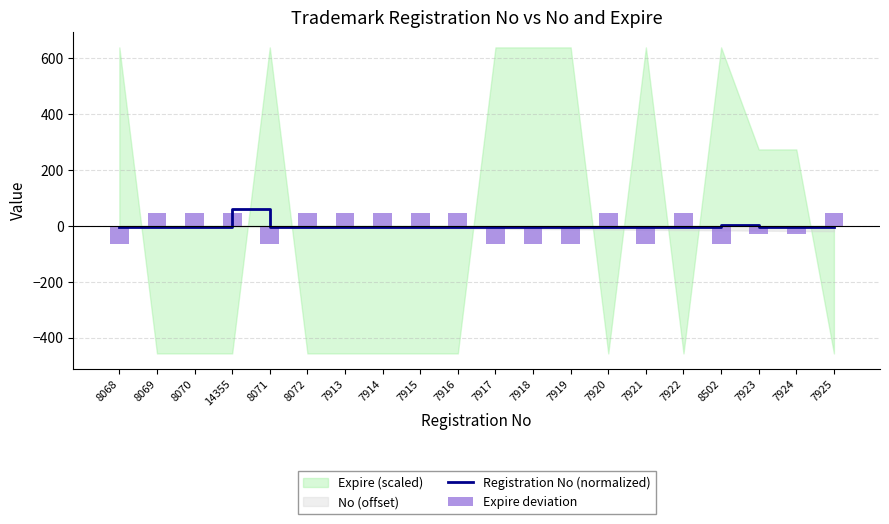

Is it true that Expire deviation equals -63.9 at 8068?

True